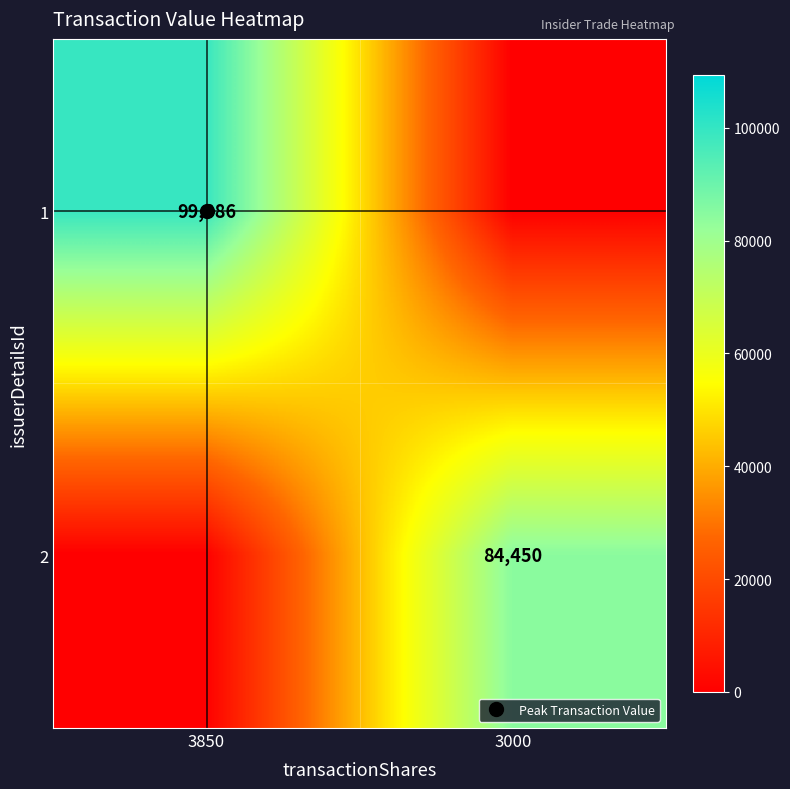

List the labels in order of 2 value, largest first.

3000, 3850